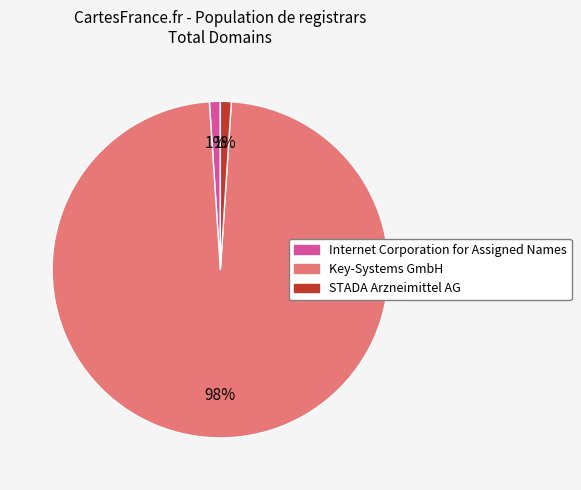

Which category has the biggest portion of the pie?

Key-Systems GmbH